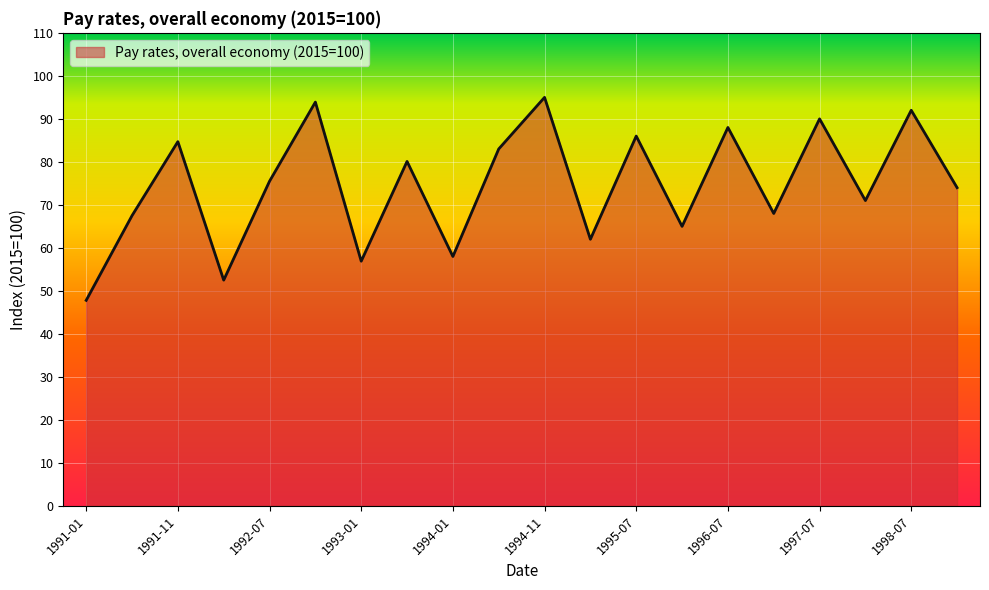

What is the minimum value shown in the chart?

47.8